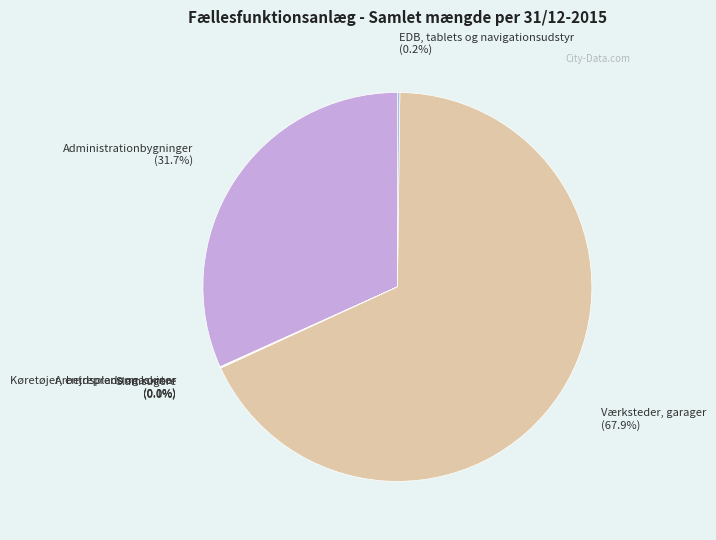

To the nearest percent, what percentage of the pie is Administrationbygninger?

32%